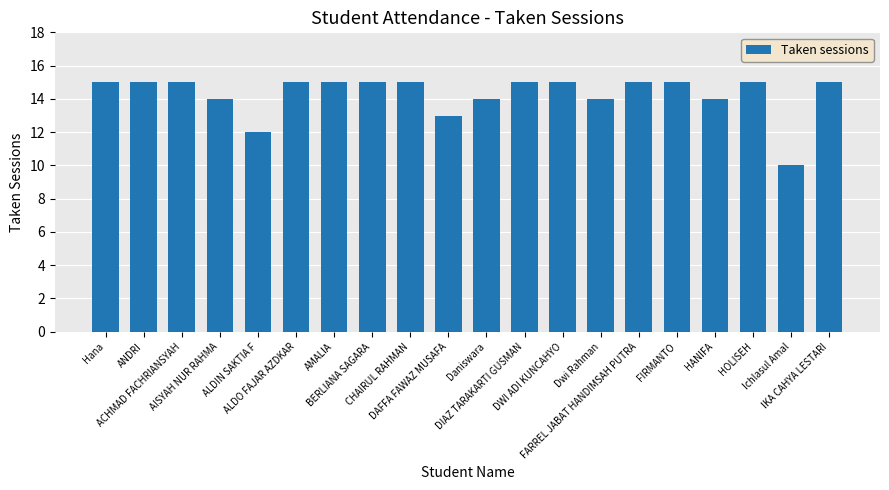

What position from the left is HANIFA?

17